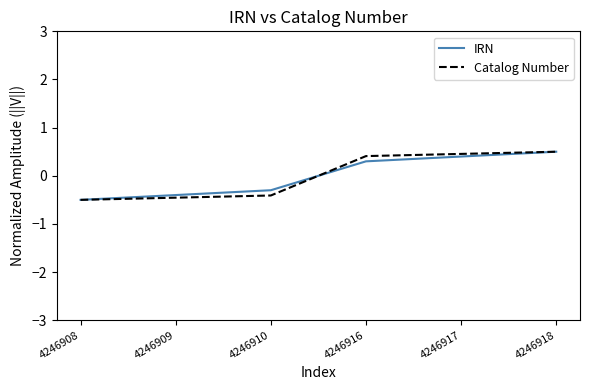

How many values in the IRN series exceed 0?

3